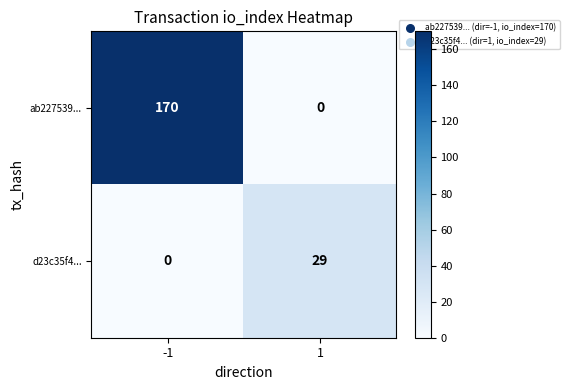

Rank the series by their maximum value, from highest to lowest.

ab227539..., d23c35f4...